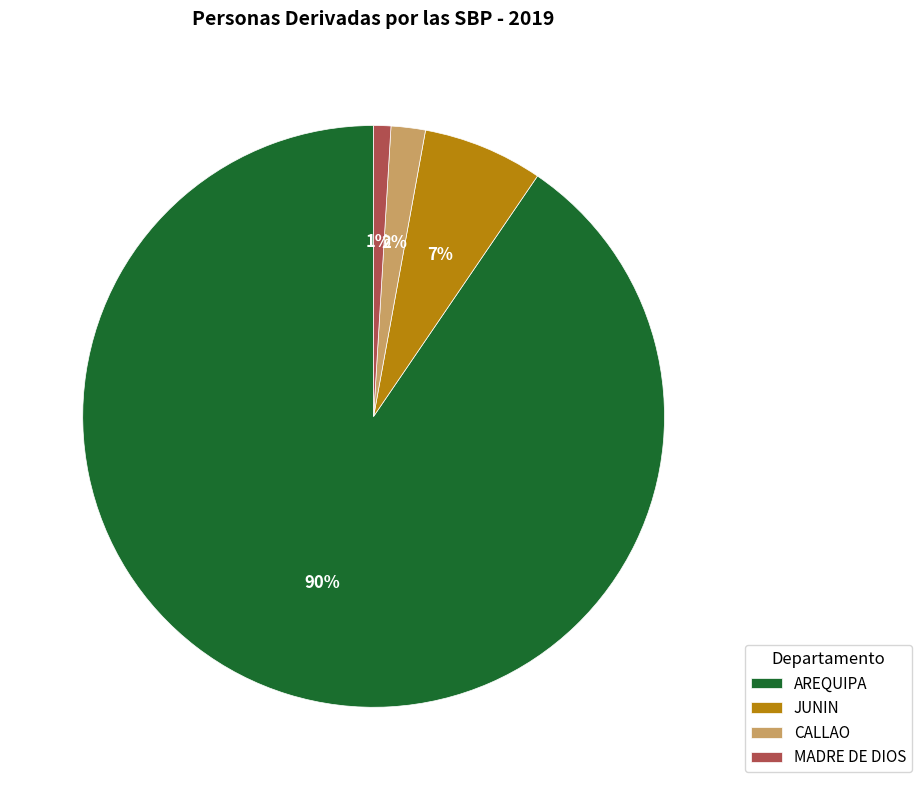

To the nearest percent, what portion does MADRE DE DIOS represent?

1%